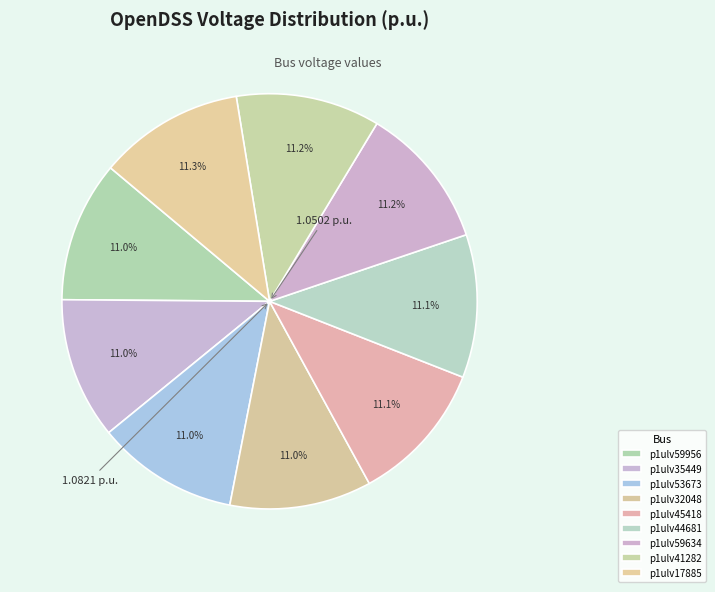

Is p1ulv41282 the majority of the pie?

No